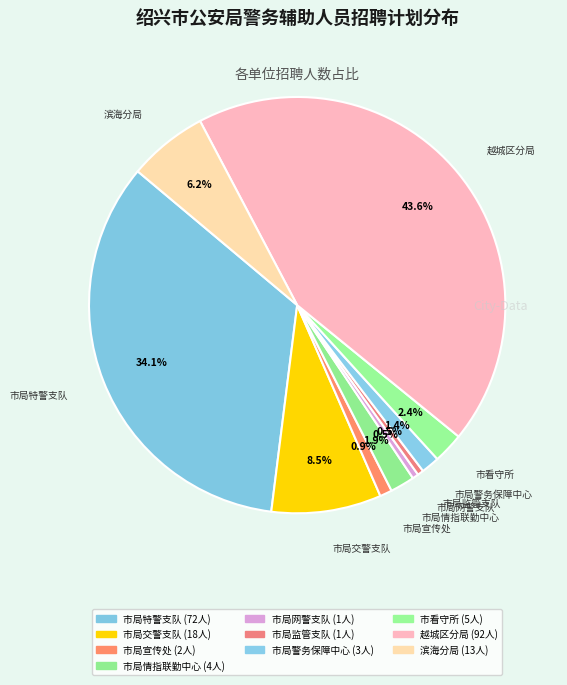

The 市局网警支队 slice represents 0% of the pie. True or false?

True